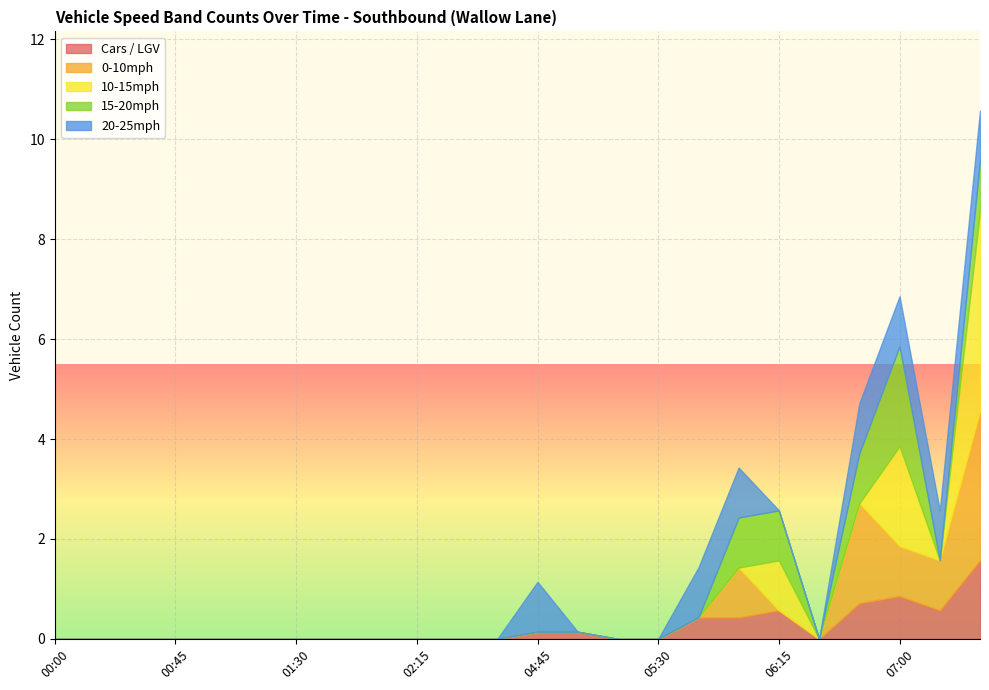

At which category does the chart reach its minimum across all series?

00:00